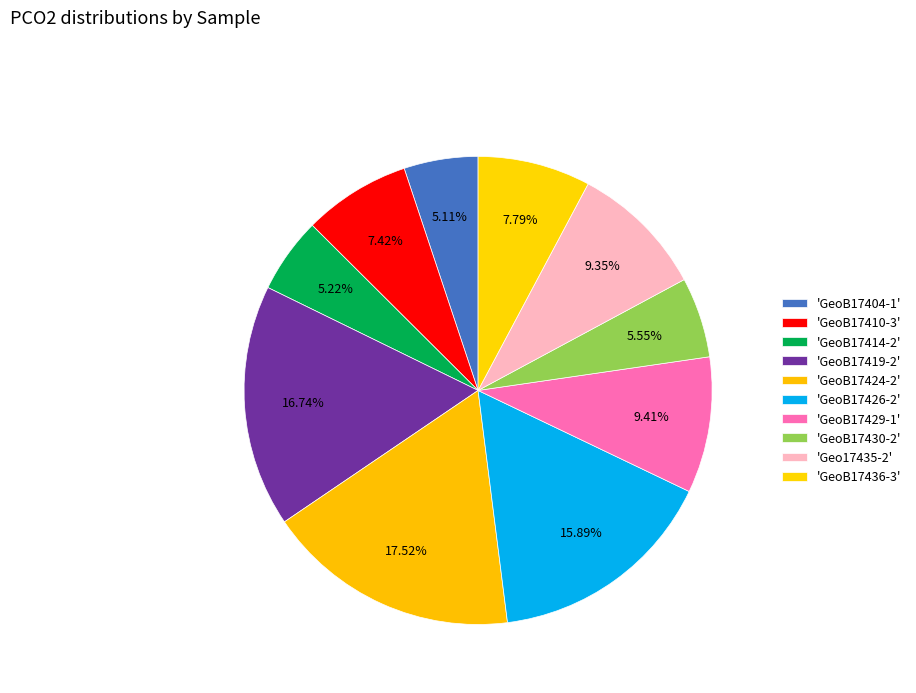

How many segments does this pie chart have?

10